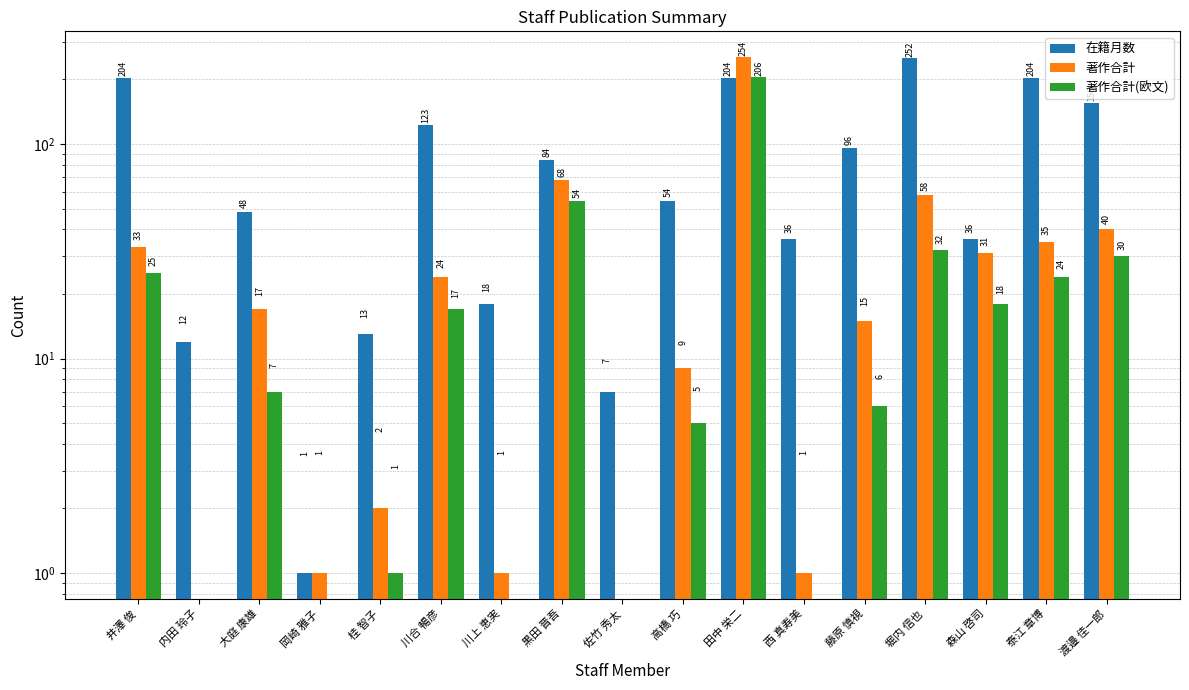

Between 岡崎 雅子 and 藤原 慎視, which series saw the biggest shift?

在籍月数